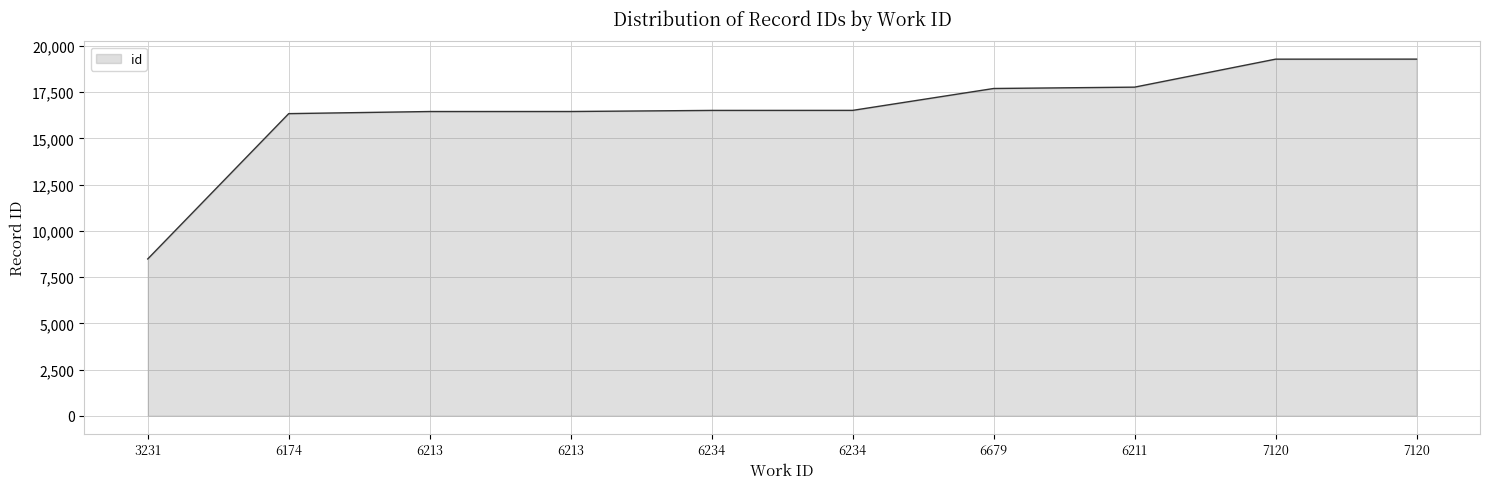

The chart shows a value of 24616 at 6213. True or false?

False